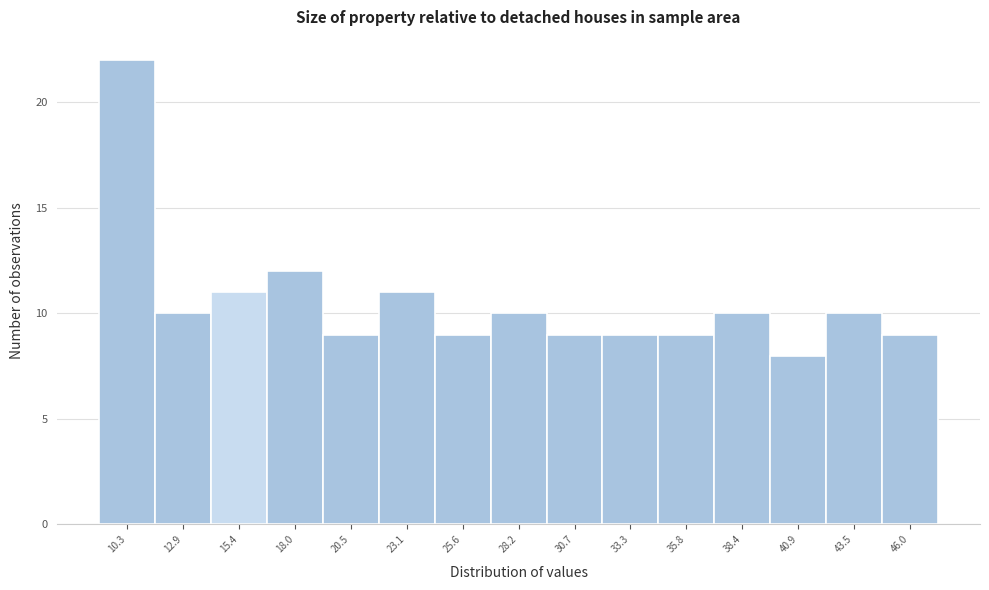

Over which range of the x-axis is the bar tallest?

9.05 to 11.60